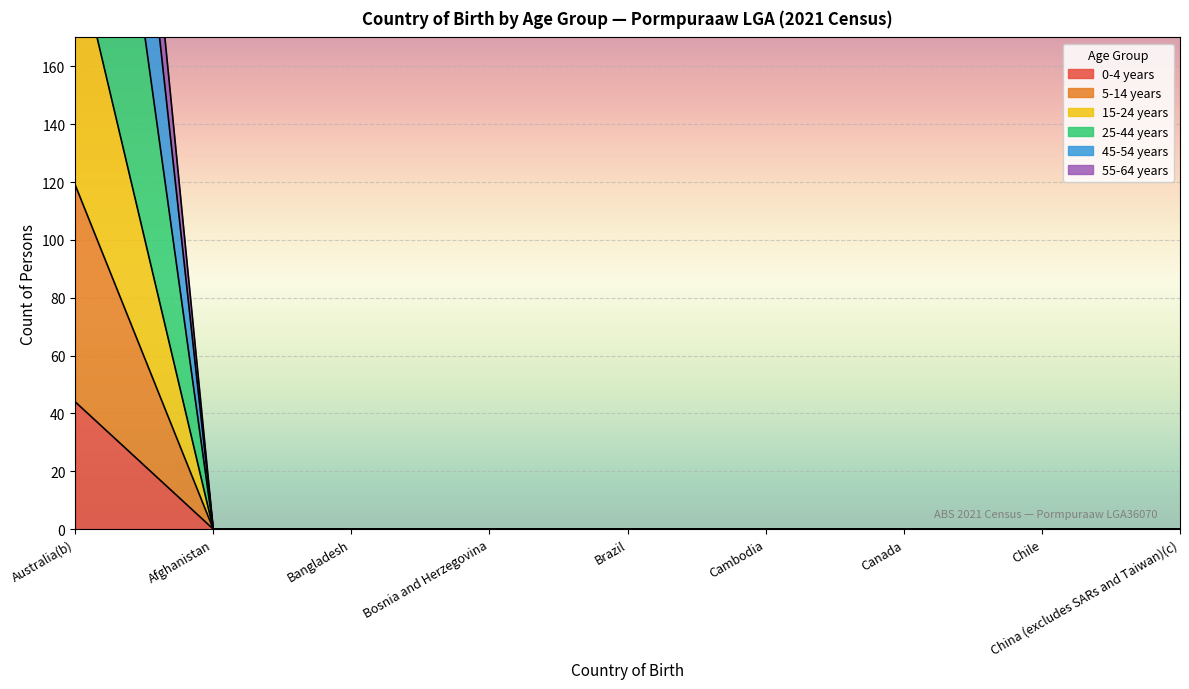

At how many categories does at least one series exceed 37?

1